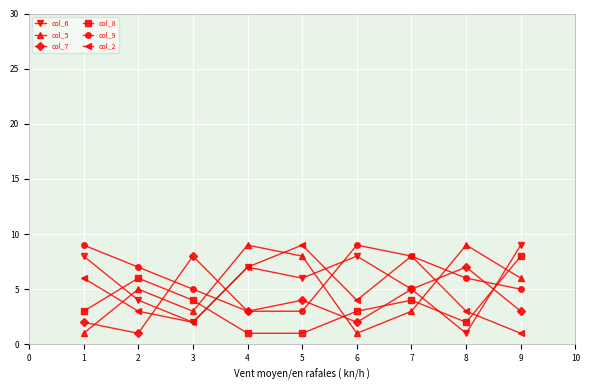

What is the maximum value shown in the chart?

9